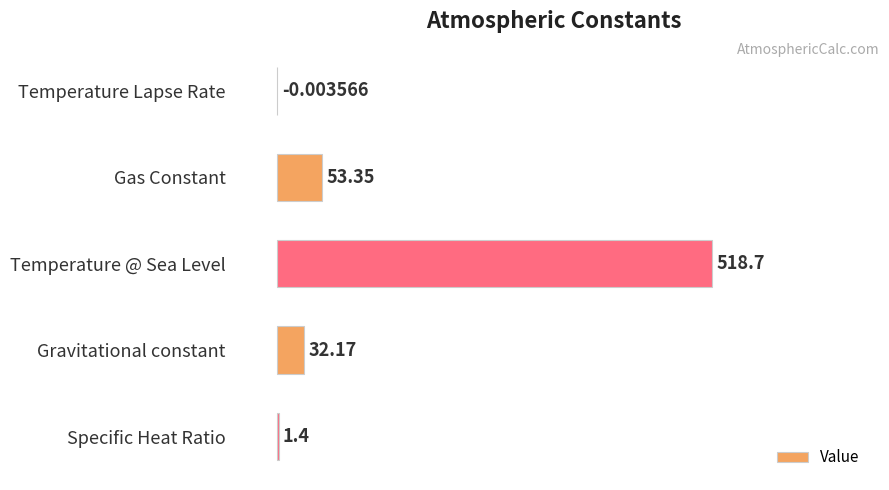

How many data points does each series have?

5